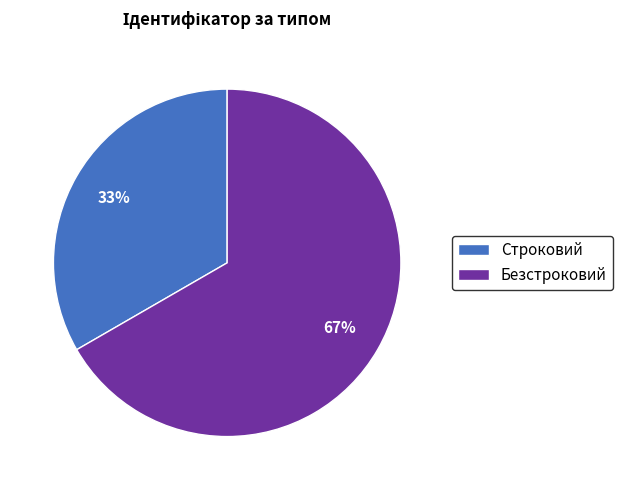

To the nearest percent, what is the average slice percentage?

50%